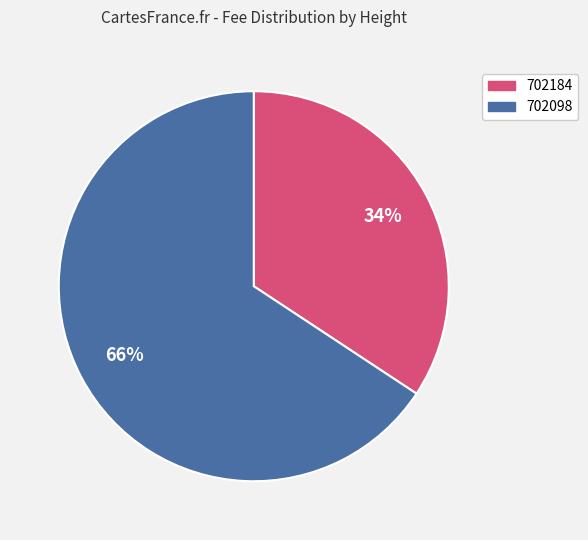

True or false: 702184 accounts for 34% of the total.

True